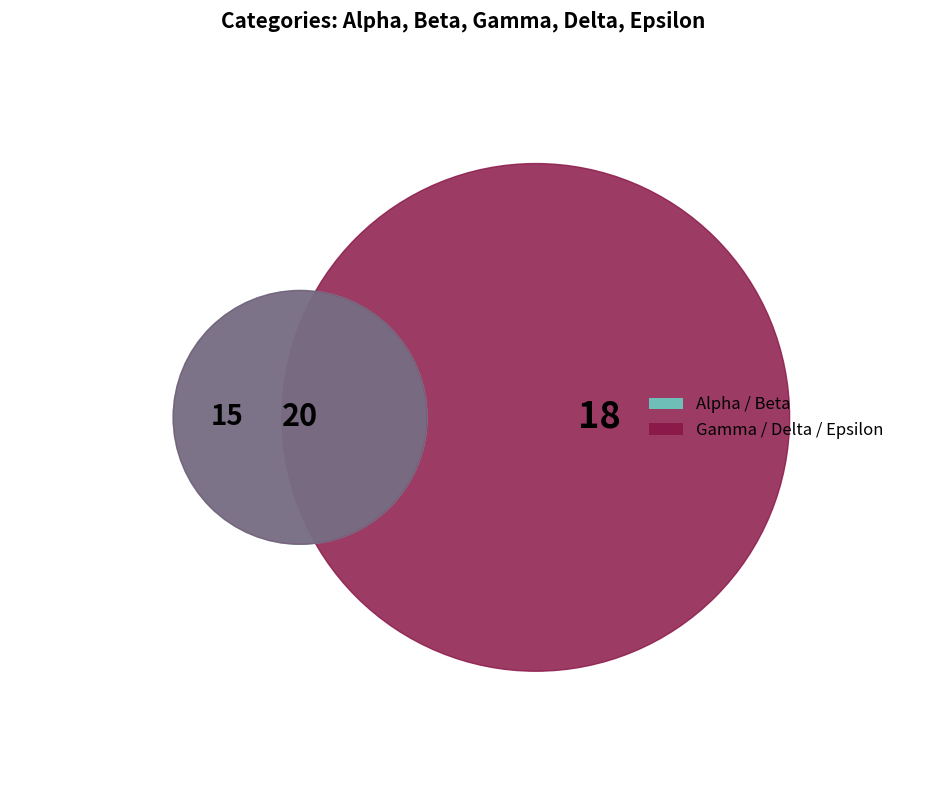

Is there a majority slice in this chart?

No